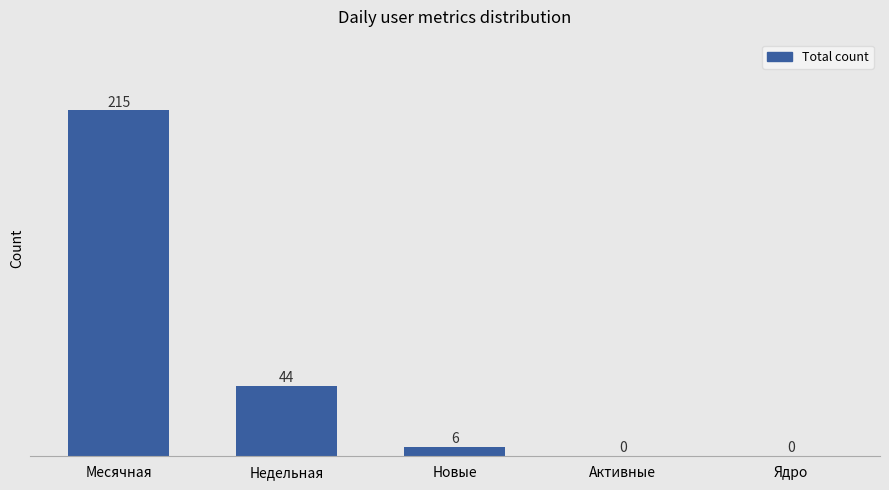

Reading left to right, transcribe all the data shown in this chart.

Месячная=215	Недельная=44	Новые=6	Активные=0	Ядро=0